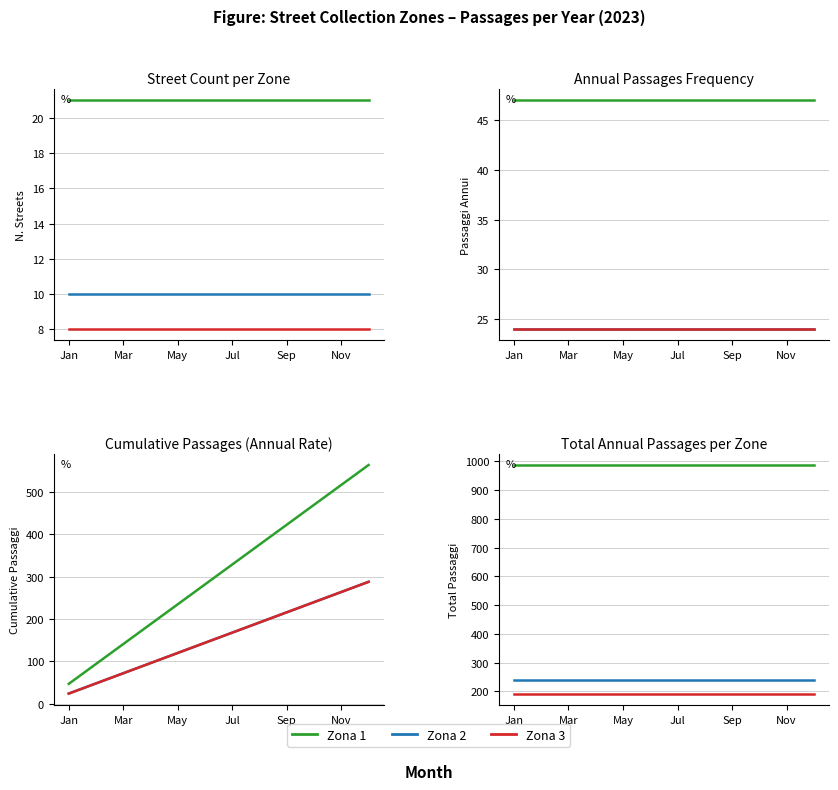

What is the difference between the highest and lowest values at Jan?

795